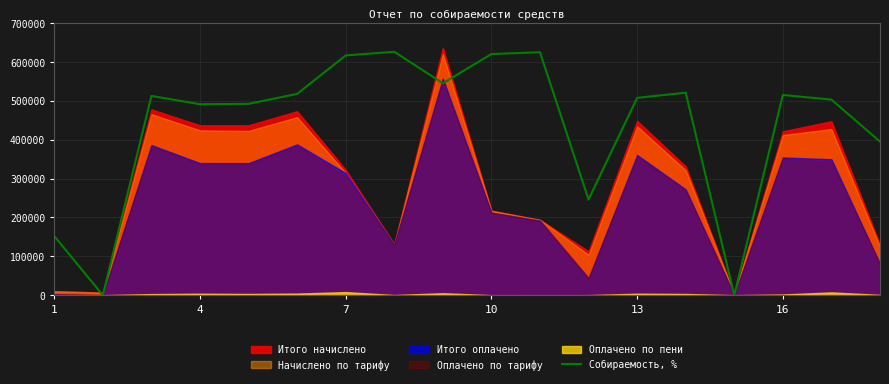

The value at 8 is 773435.9. True or false?

False